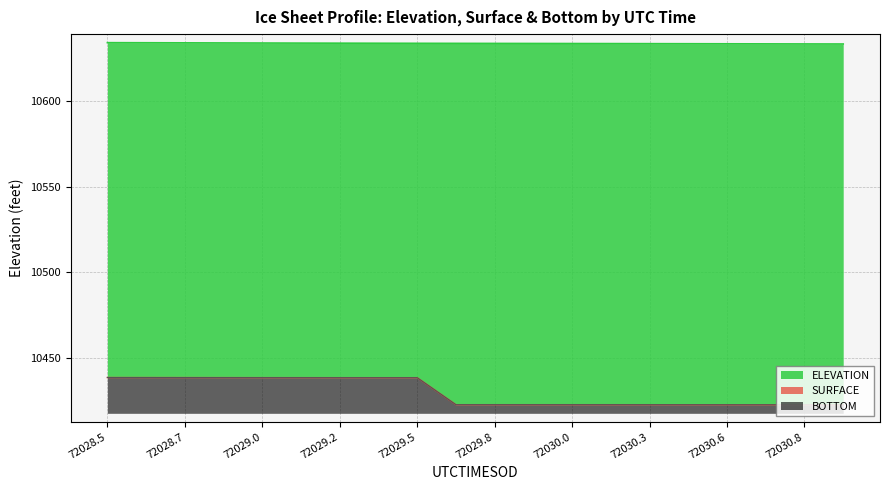

How many lines are shown in the chart?

3